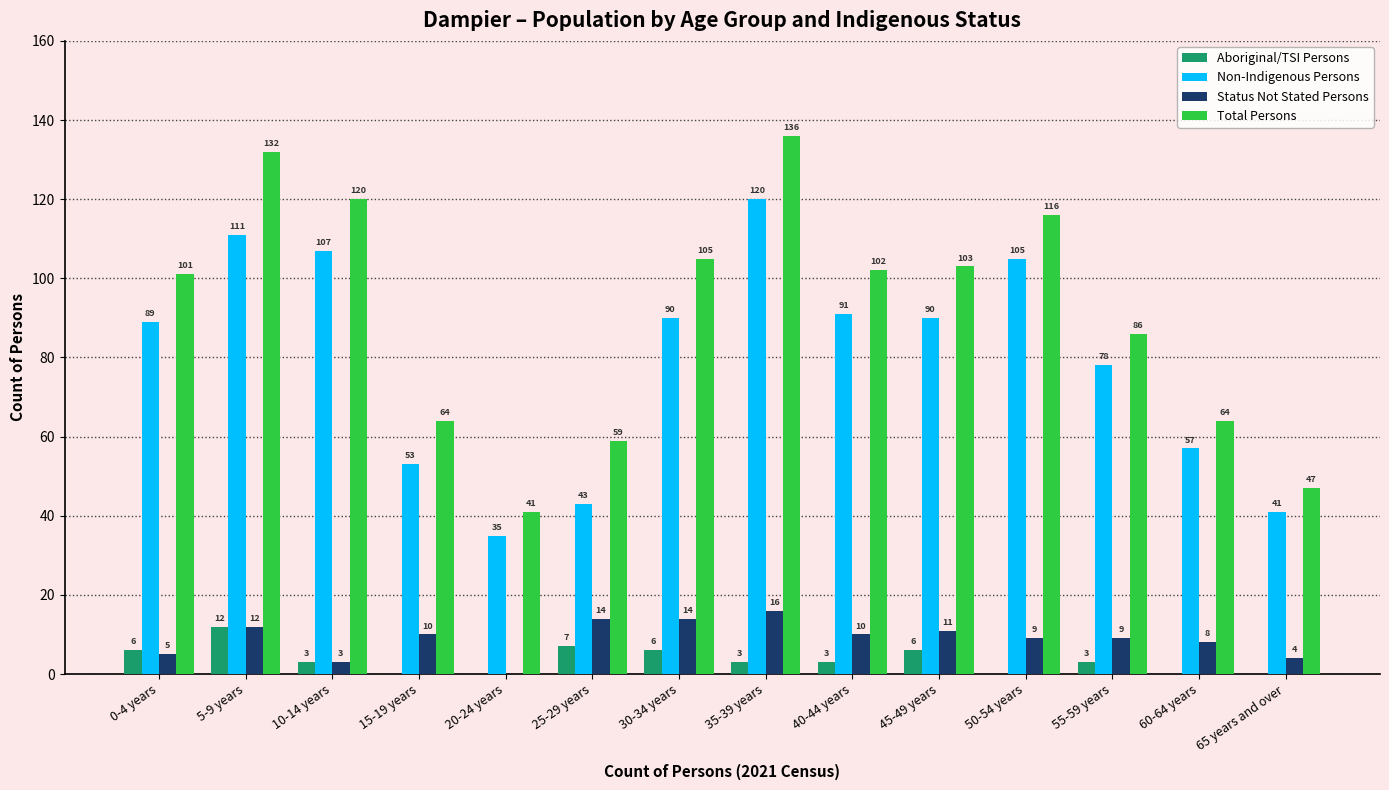

What is the sum of all Total Persons values?

1276